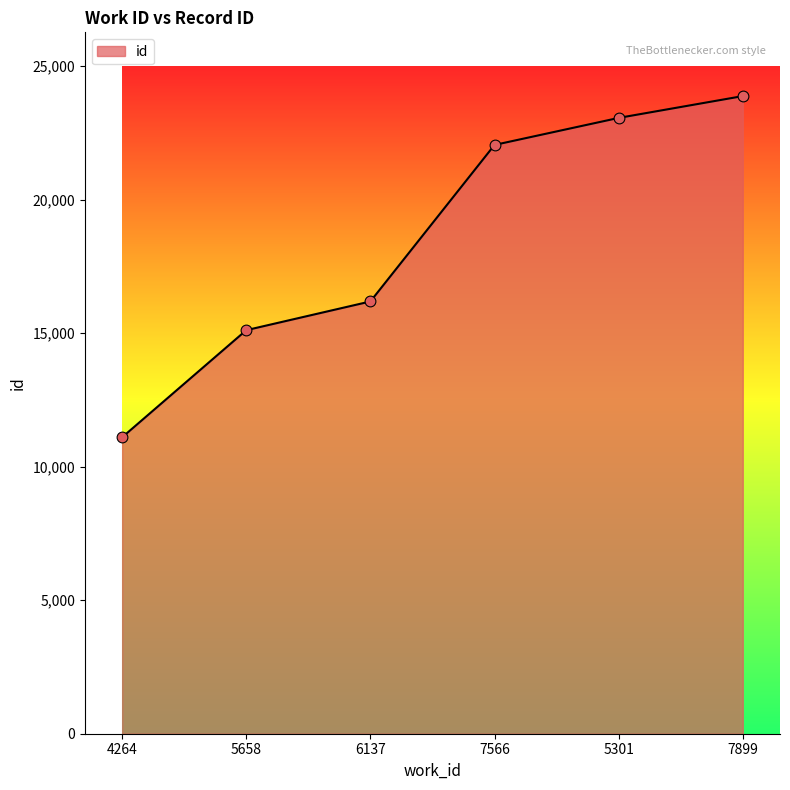

Which has a higher value, 6137 or 7566?

7566